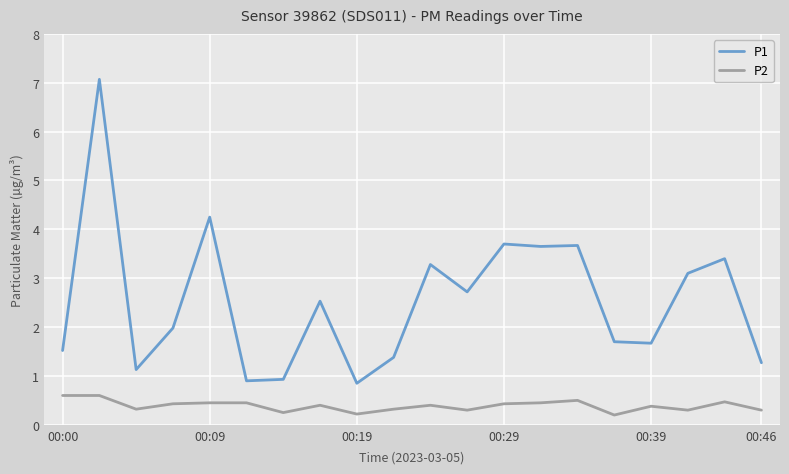

Does the chart display data point markers on the line(s)?

No